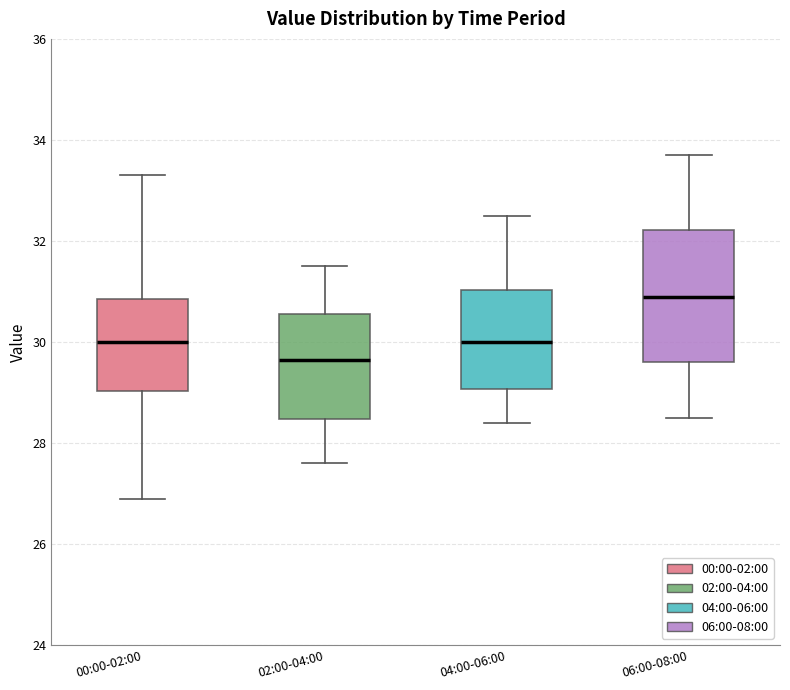

Where does the median line of the box for 00:00-02:00 sit on the y-axis? The values are not printed on the chart, so give them approximately, as read against the axis.

30.0